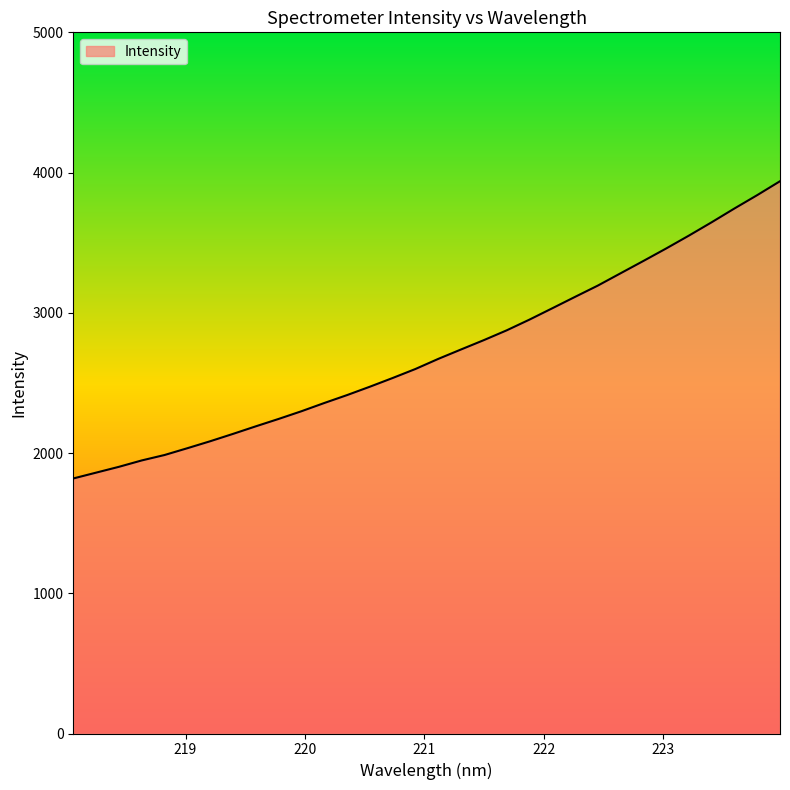

What is the minimum value shown in the chart?

1818.6